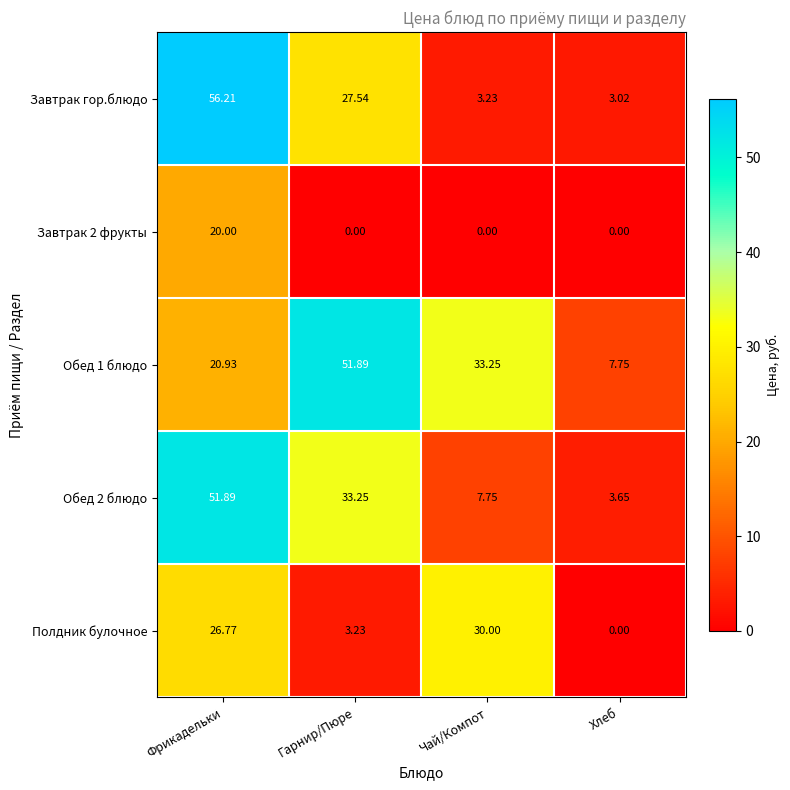

Rank the categories by Обед 2 блюдо value from highest to lowest.

Фрикадельки, Гарнир/Пюре, Чай/Компот, Хлеб